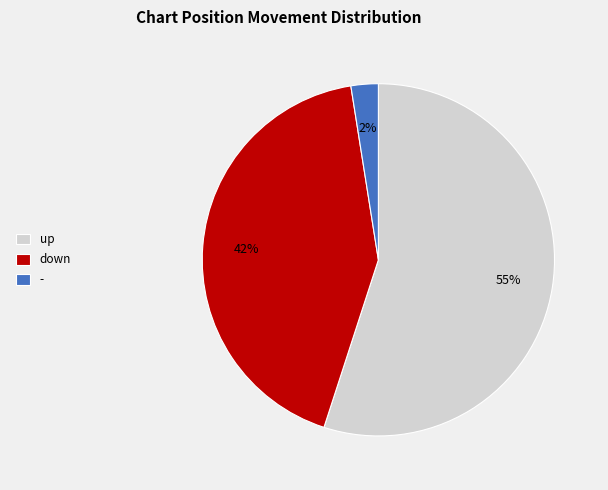

What is the largest slice in the pie chart?

up